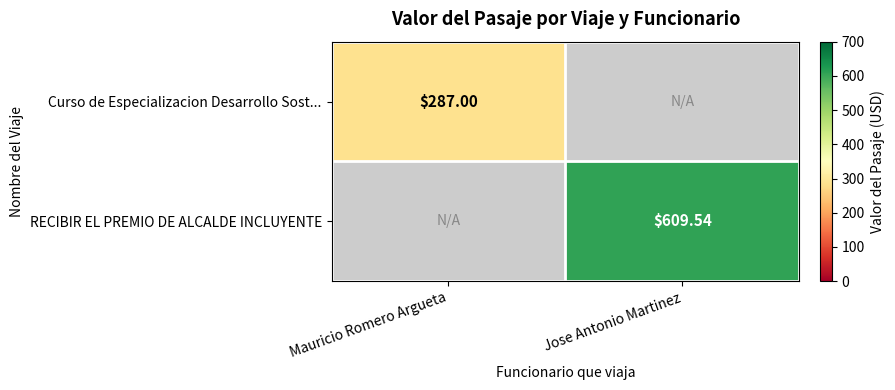

Is the value of RECIBIR EL PREMIO DE ALCALDE INCLUYENTE at Jose Antonio Martinez greater than the value of Curso de Especializacion Desarrollo Sost... at Mauricio Romero Argueta?

Yes